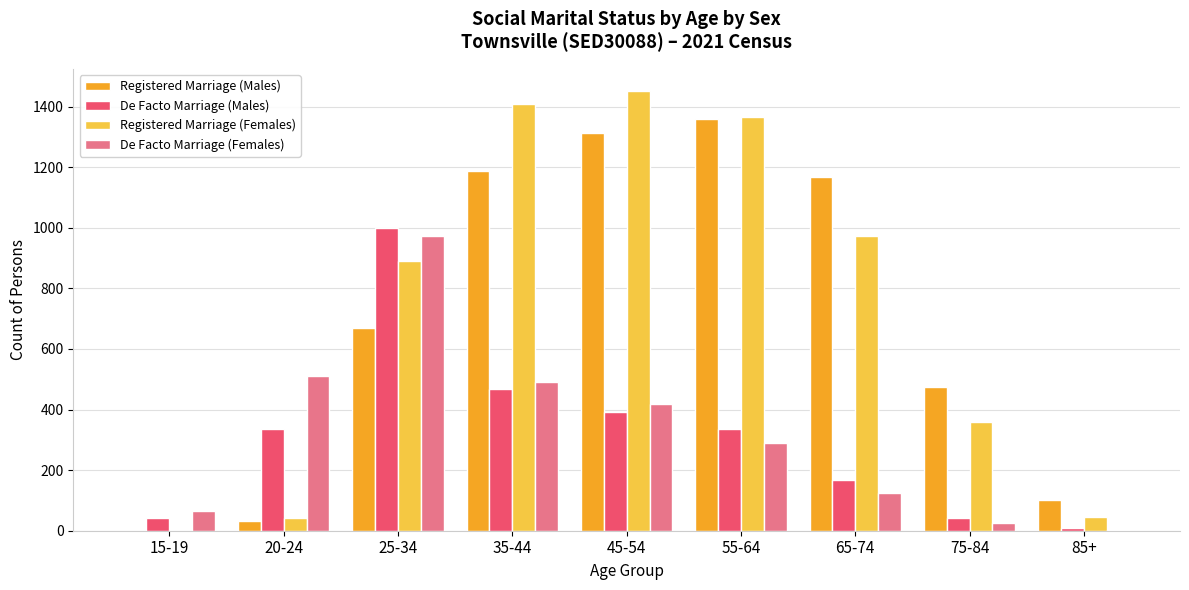

At which category does the chart reach its peak across all series?

45-54